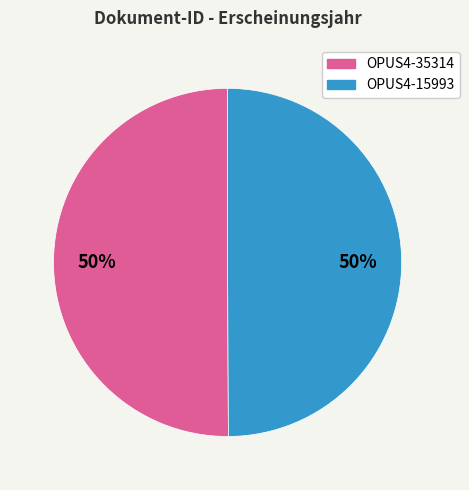

Combined, do OPUS4-35314 and OPUS4-15993 account for over 50%?

Yes